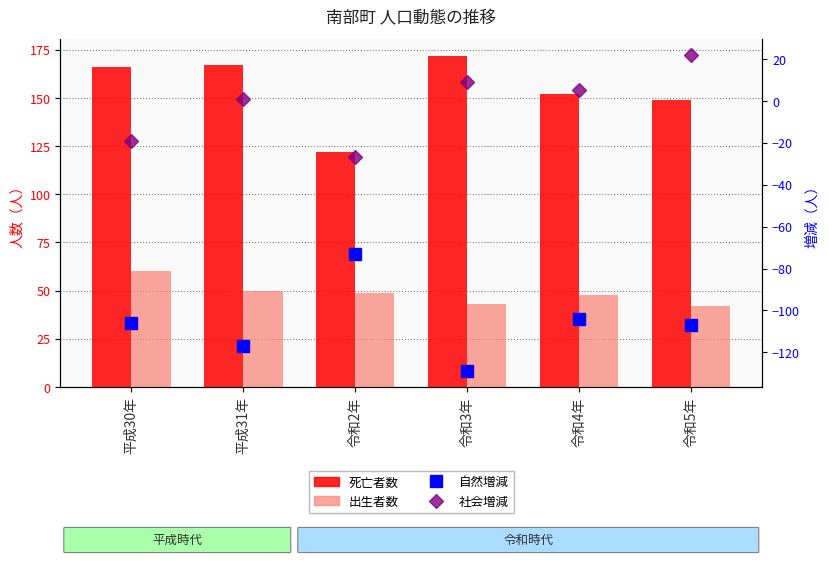

How many distinct data groups are displayed?

4